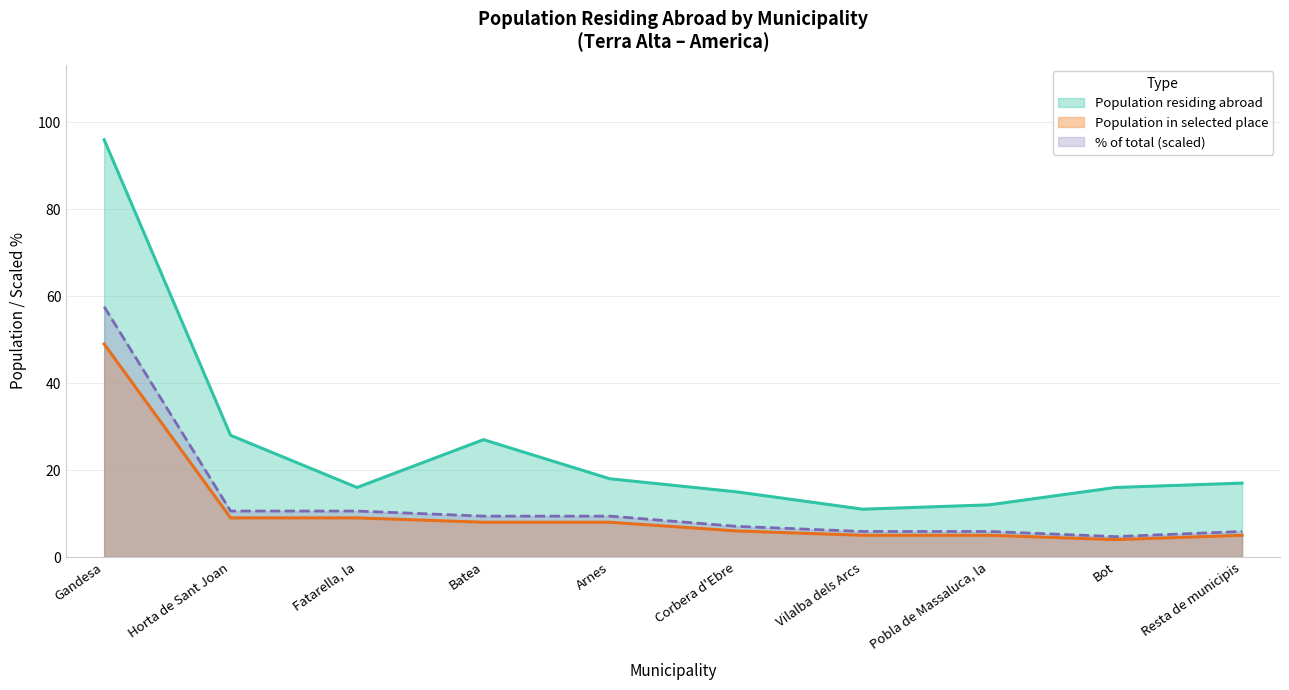

Reading left to right, what are all the values shown in this chart?

Population residing abroad: Gandesa=96.0	Horta de Sant Joan=28.0	Fatarella, la=16.0	Batea=27.0	Arnes=18.0	Corbera d'Ebre=15.0	Vilalba dels Arcs=11.0	Pobla de Massaluca, la=12.0	Bot=16.0	Resta de municipis=17.0
Population in selected place: Gandesa=49.0	Horta de Sant Joan=9.0	Fatarella, la=9.0	Batea=8.0	Arnes=8.0	Corbera d'Ebre=6.0	Vilalba dels Arcs=5.0	Pobla de Massaluca, la=5.0	Bot=4.0	Resta de municipis=5.0
Percentage of total: Gandesa=57.6	Horta de Sant Joan=10.6	Fatarella, la=10.6	Batea=9.4	Arnes=9.4	Corbera d'Ebre=7.1	Vilalba dels Arcs=5.9	Pobla de Massaluca, la=5.9	Bot=4.7	Resta de municipis=5.9